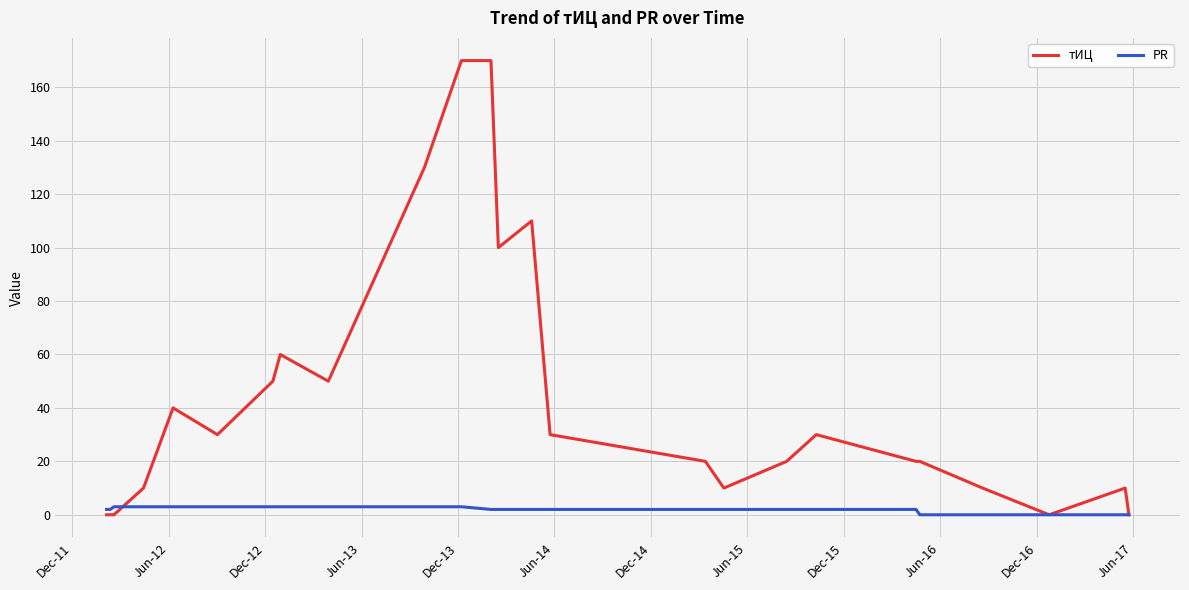

Which series has the largest range (max minus min)?

тИЦ